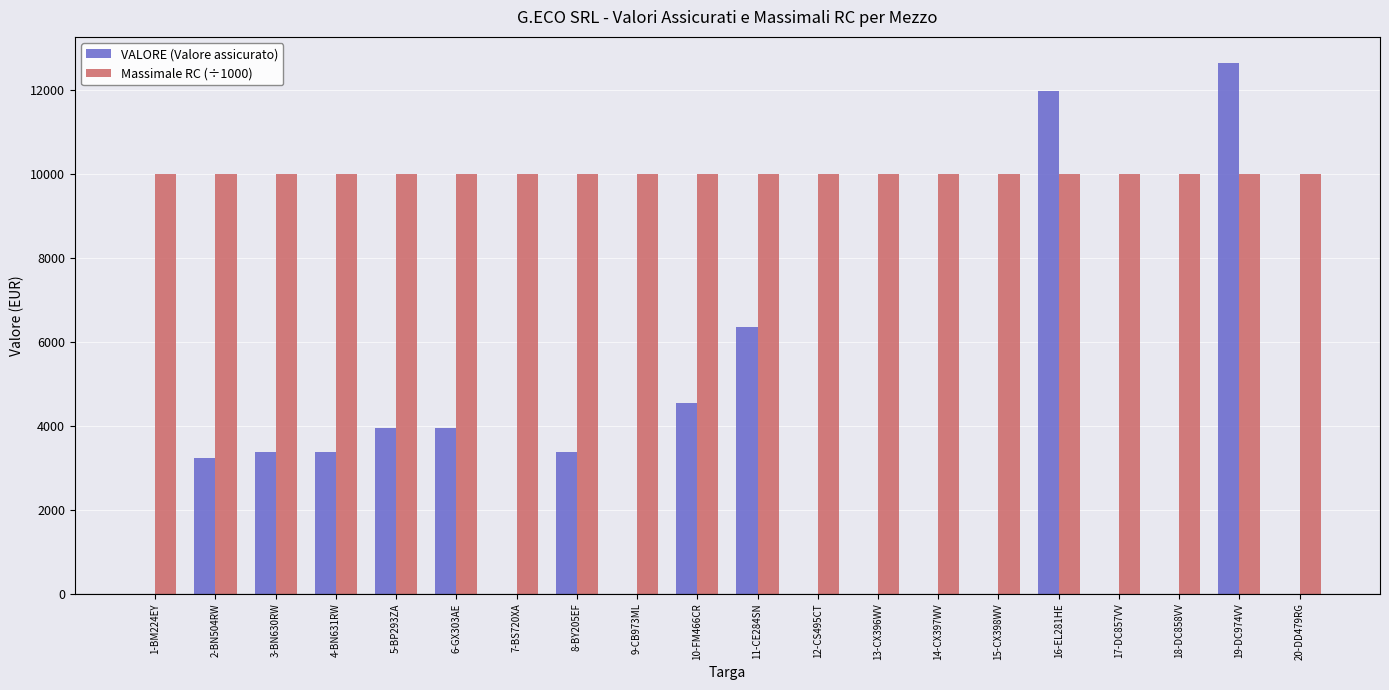

Is it true that VALORE (Valore assicurato) equals 9922.5 at 11-CE284SN?

False